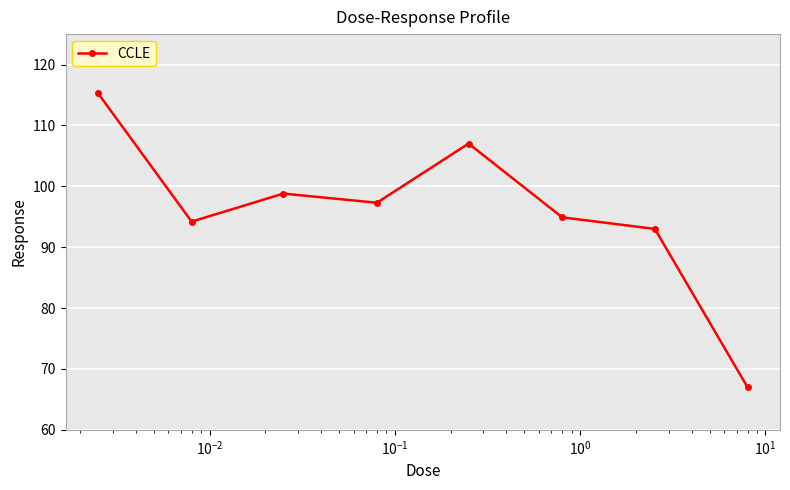

Is this an area chart (filled region under the line)?

No